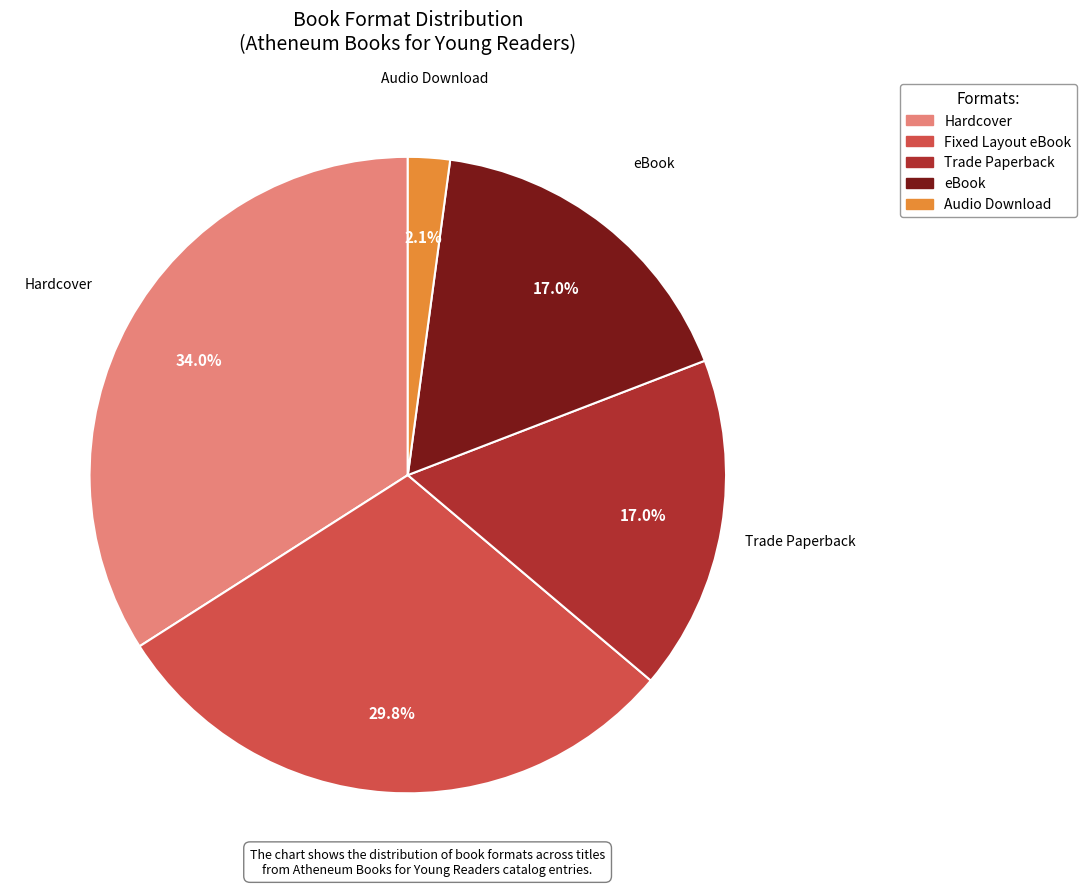

Does any single category account for the majority?

No